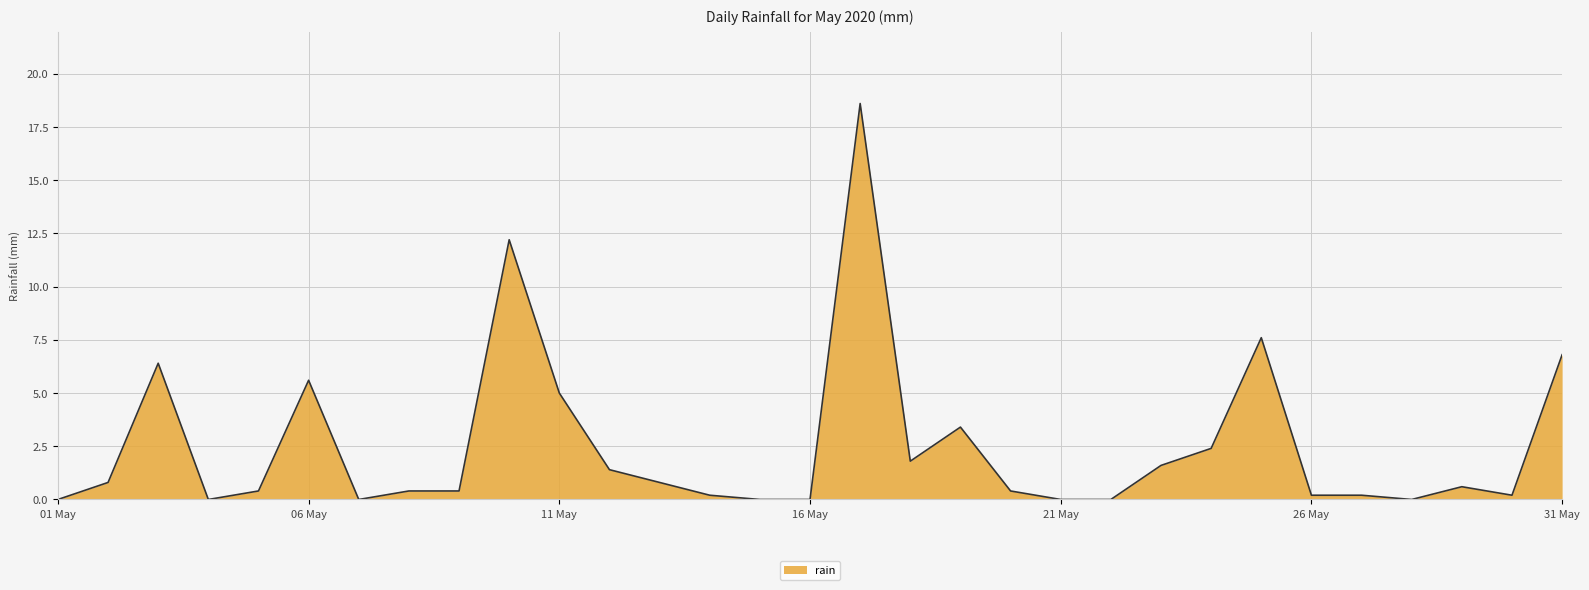

What is the maximum value shown in the chart?

18.6